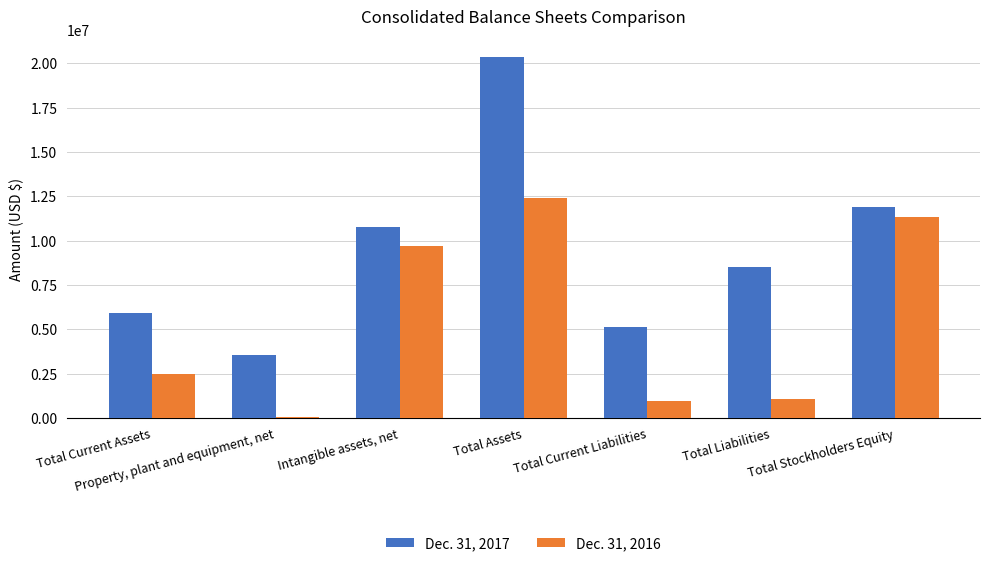

What is the average value of the Dec. 31, 2017 series?

9439426